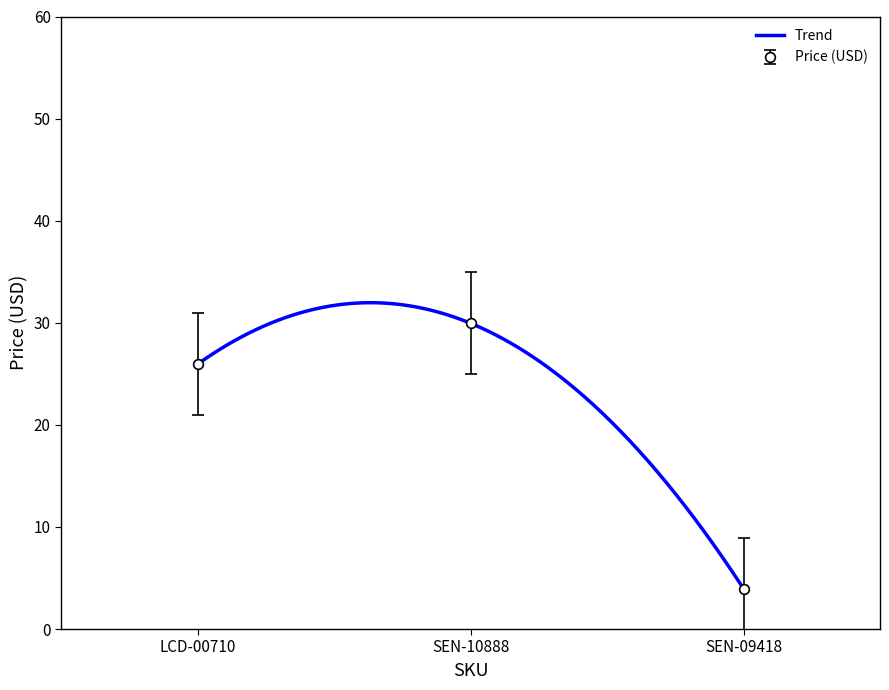

Is it true that the value at SEN-10888 is 12.3?

False